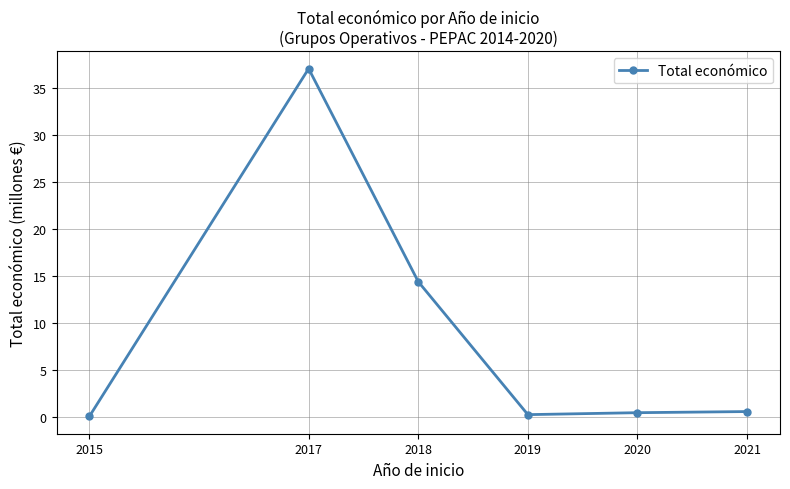

Count the number of data series in this chart.

1